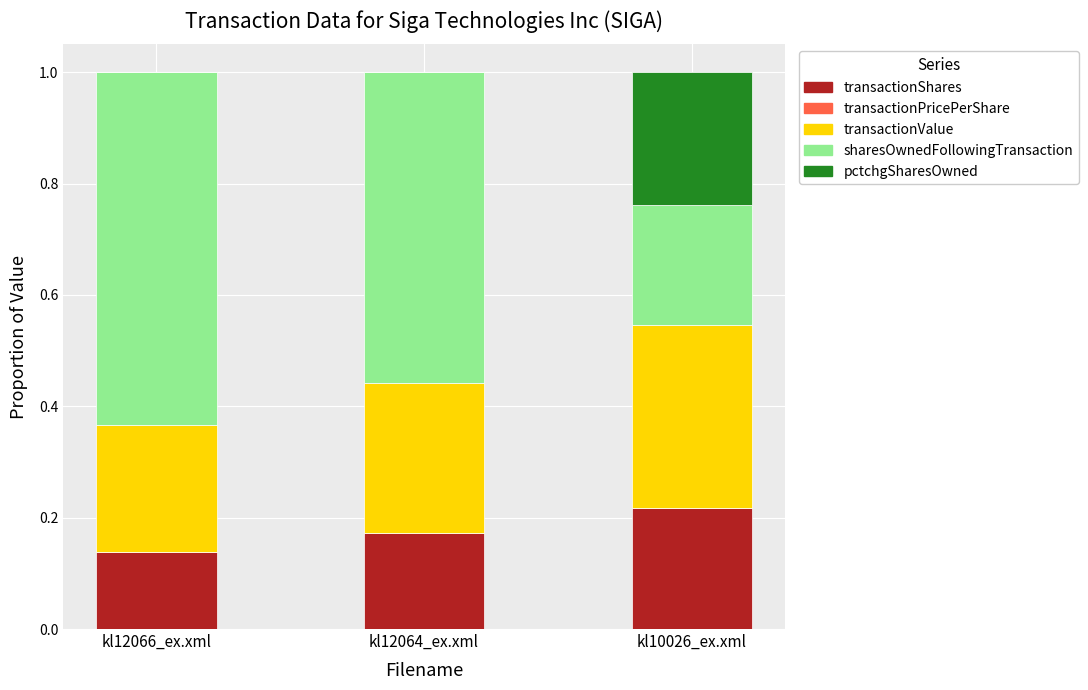

Does the chart contain stacked bars?

Yes